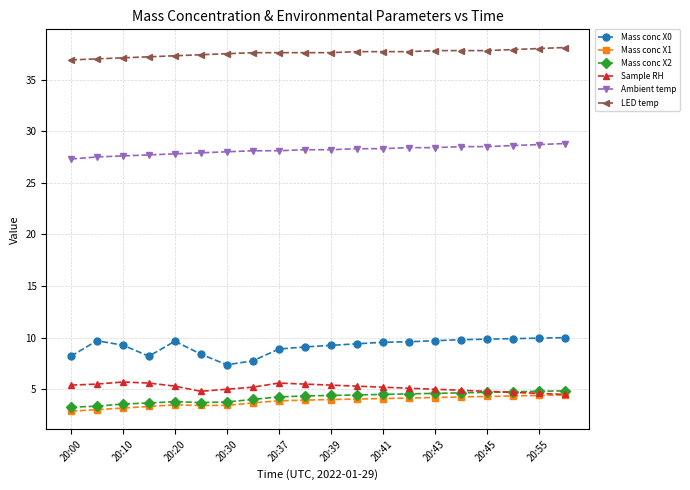

What is the value of the LED temp point at the 17th from the left?

37.8